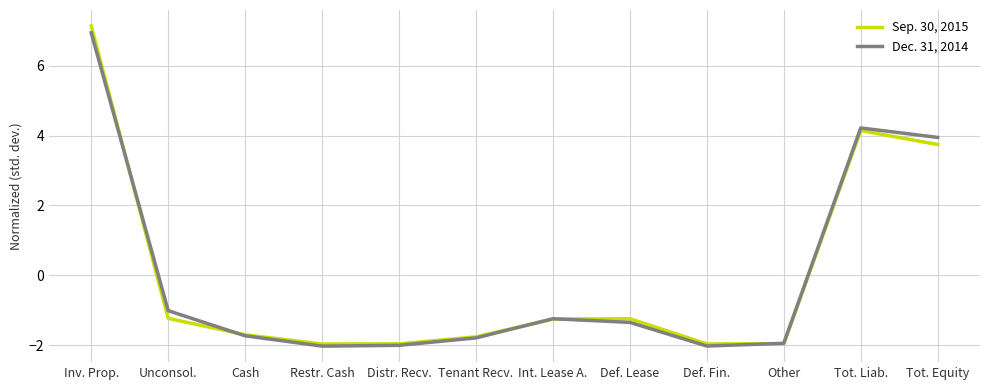

How many categories are shown in the chart?

12